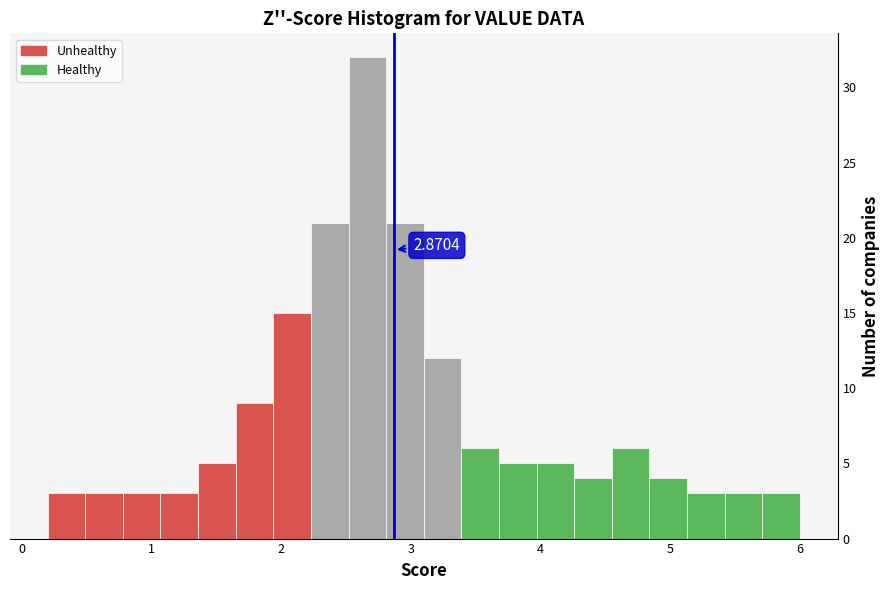

Around what value on the x-axis is the tallest bar? Give the approximate position of its centre, as read against the axis.

2.7